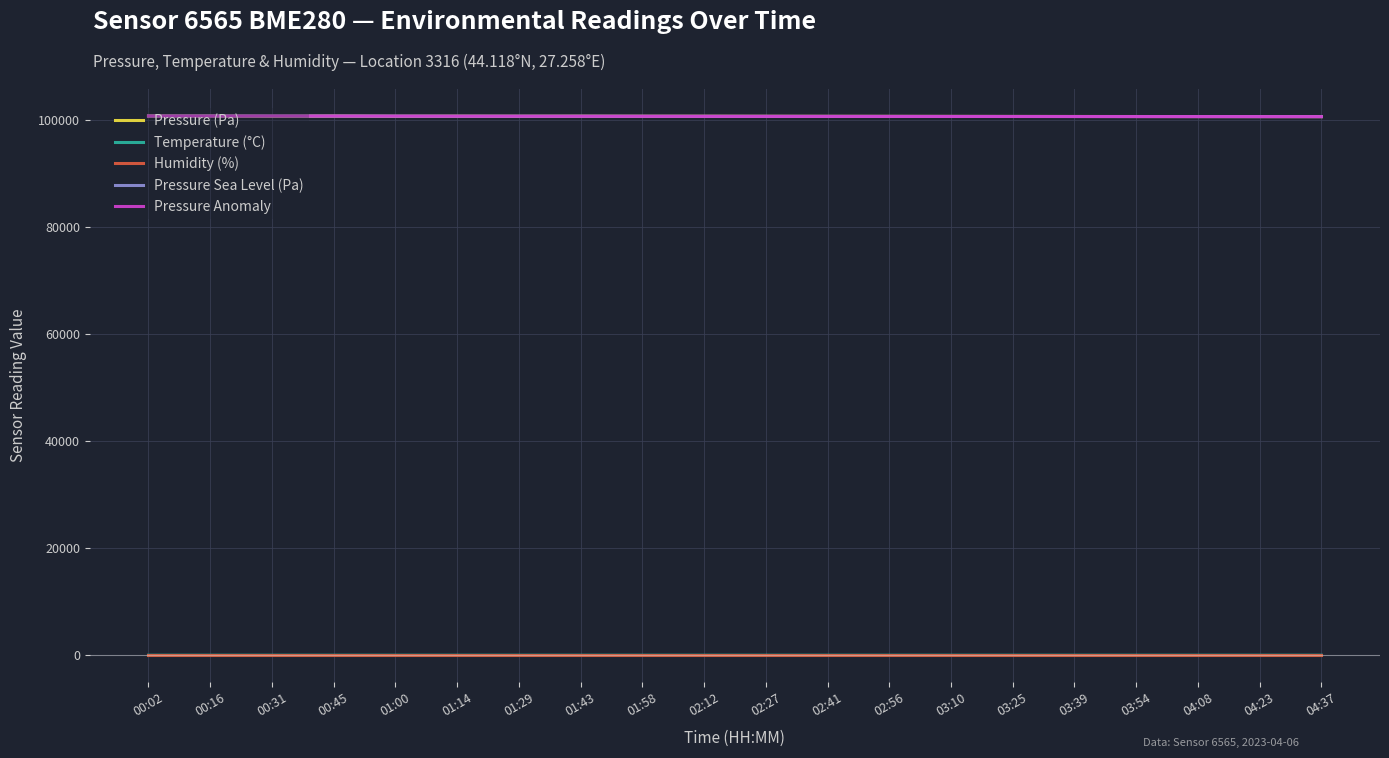

What are all the series names shown in the legend?

Pressure (Pa), Temperature (°C), Humidity (%), Pressure Sea Level (Pa), Pressure Anomaly